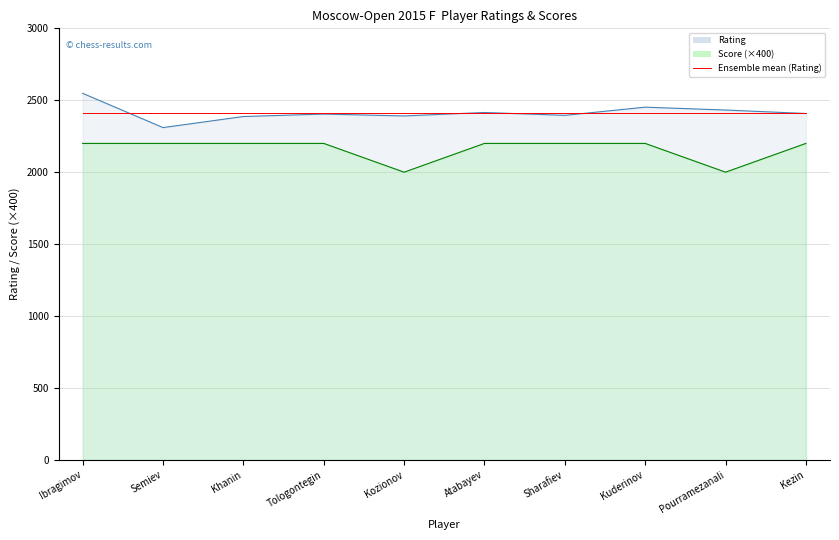

True or false: Score and Rating intersect in this chart.

False